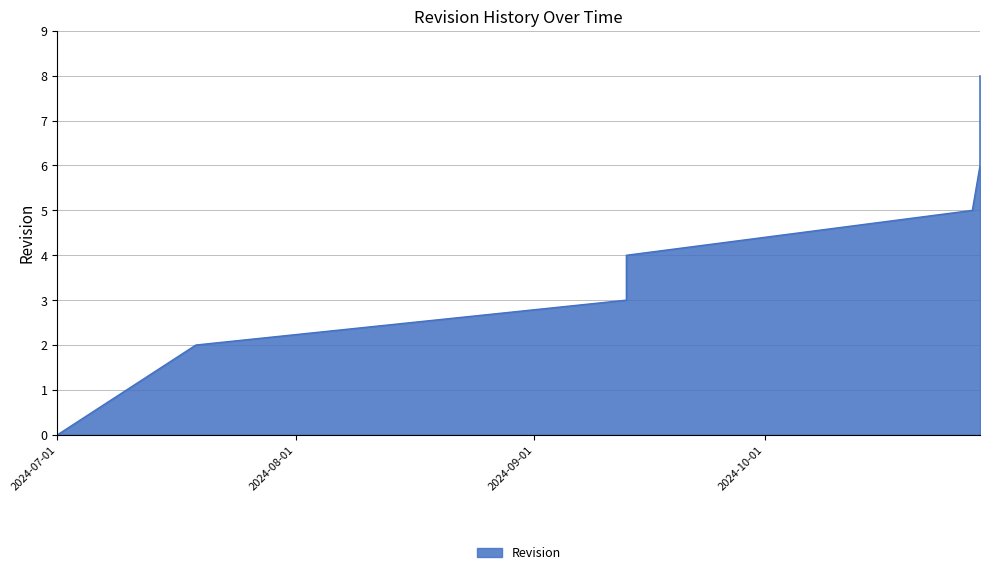

What is the difference between the maximum and minimum values?

8